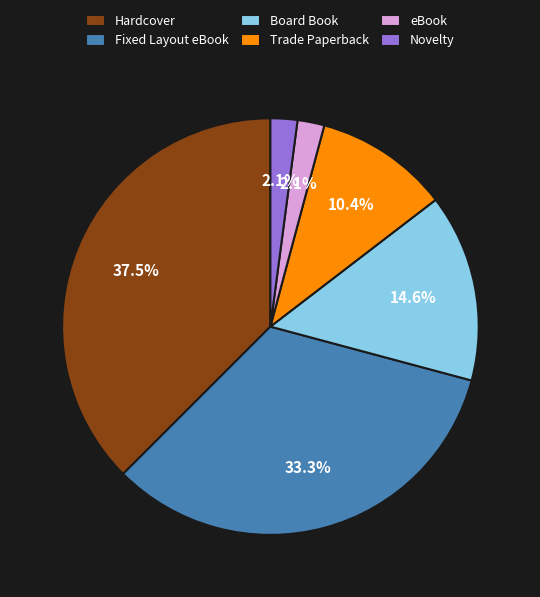

Between Hardcover and eBook, which is larger?

Hardcover